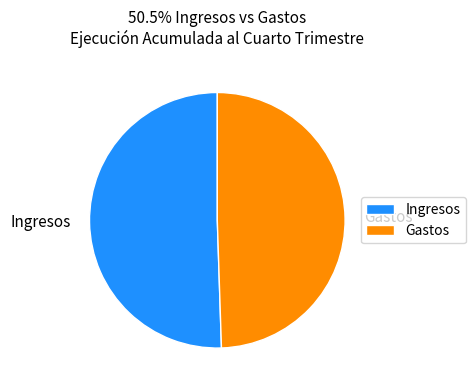

Is the sum of Gastos and Ingresos greater than half?

Yes